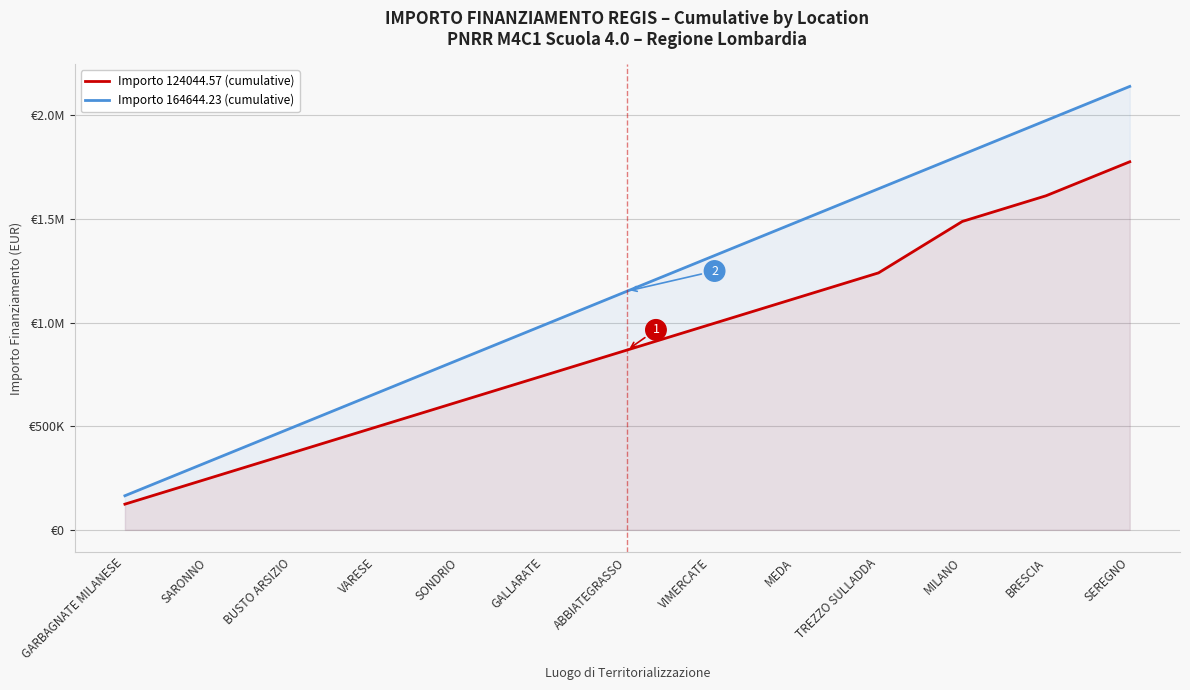

What is the average value of the Importo 164644.23 (cumulative) series?

1152509.6